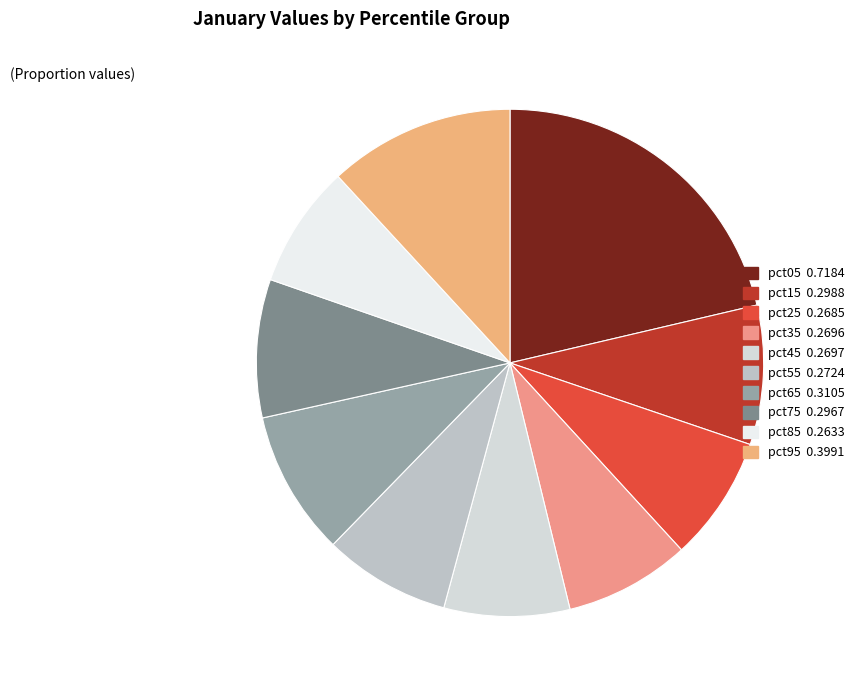

To the nearest percent, what portion does pct95 represent?

12%